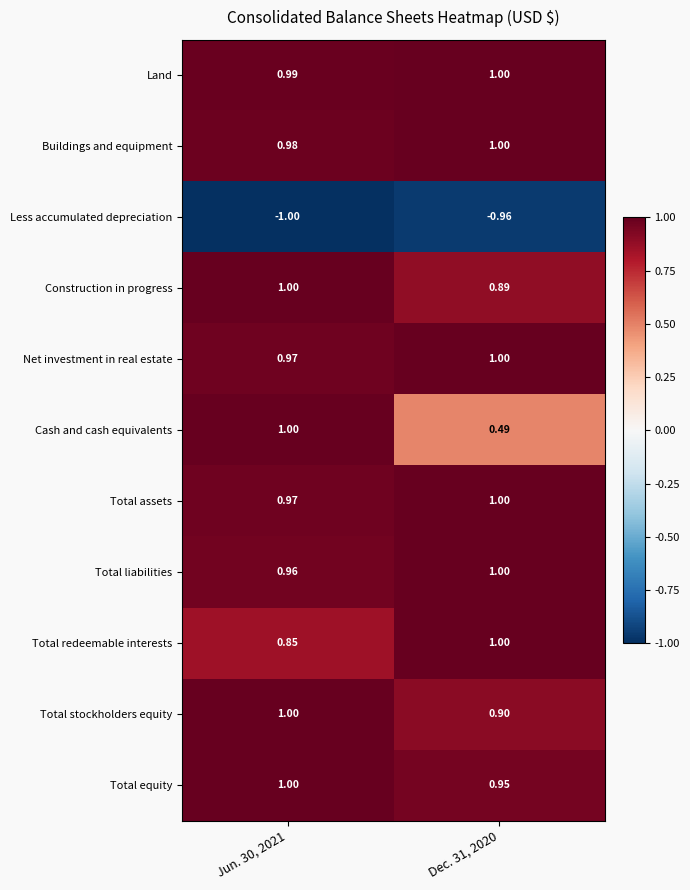

Between Jun. 30, 2021 and Dec. 31, 2020, which series saw the biggest shift?

Cash and cash equivalents